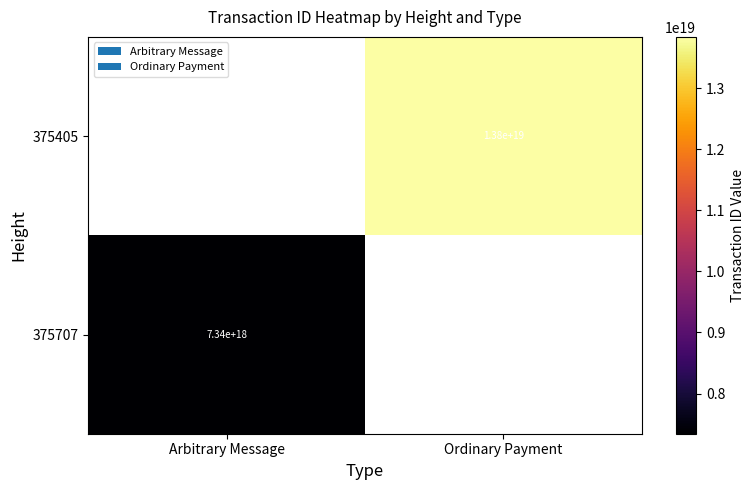

Is it true that 375405 equals 13800000000000000000 at Ordinary Payment?

True